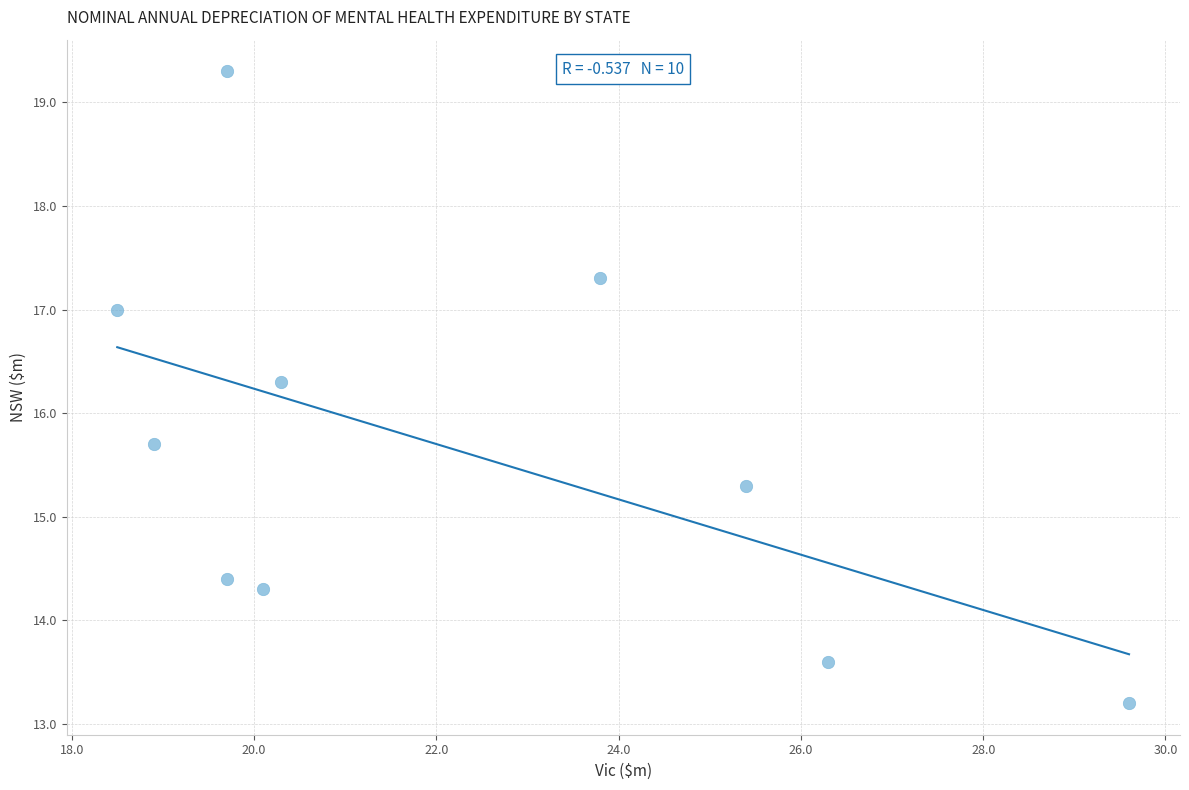

What is the range of Y values (max minus min)?

6.1